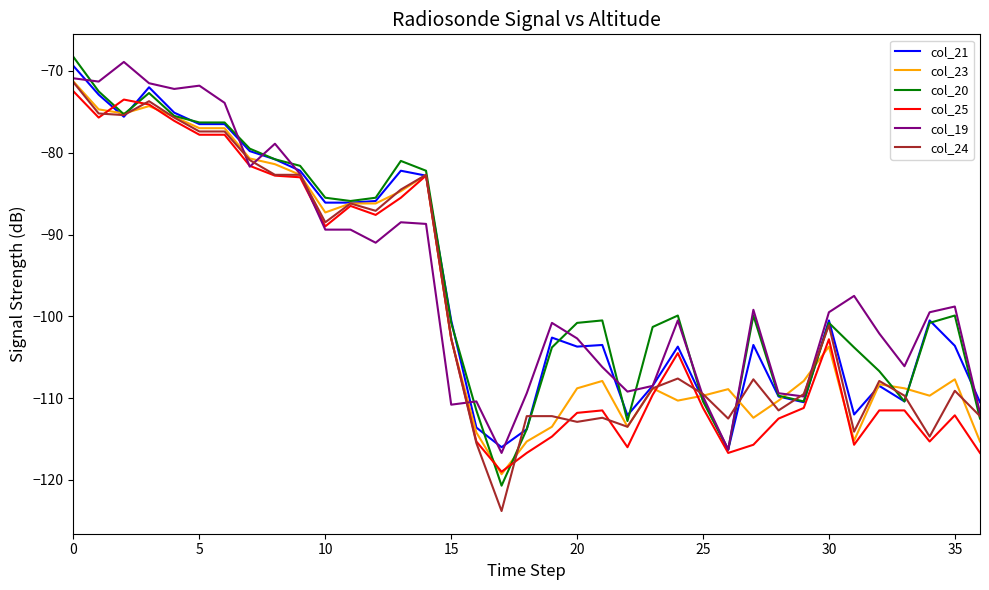

What is the maximum value shown in the chart?

-68.3